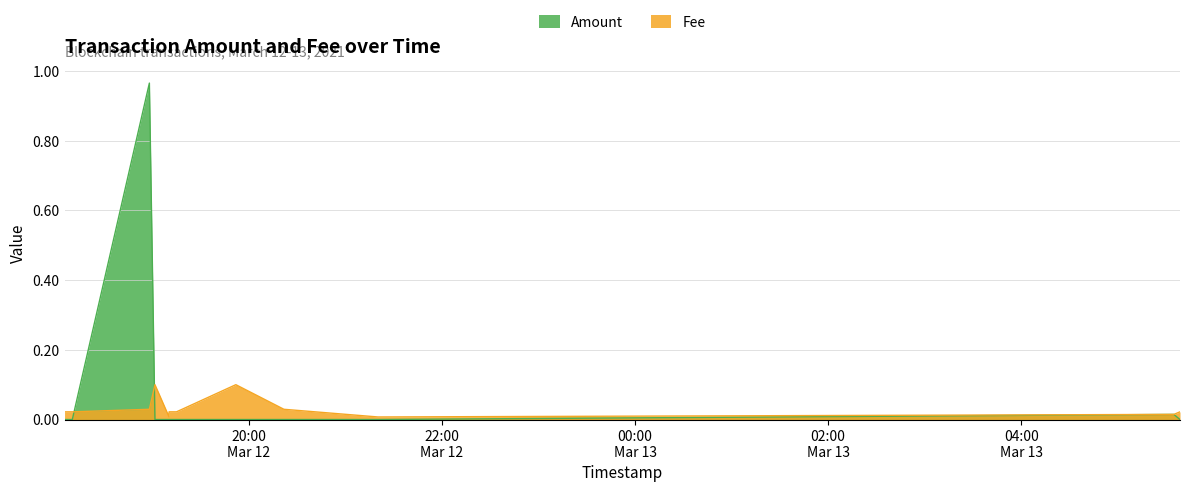

Is the value of Amount at 2021-03-12 18:58:12 greater than the value of Fee at 2021-03-13 05:38:37?

Yes